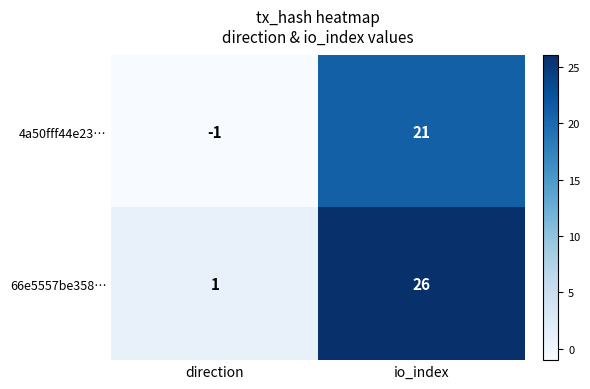

Which series has the widest spread of values?

66e5557be358…